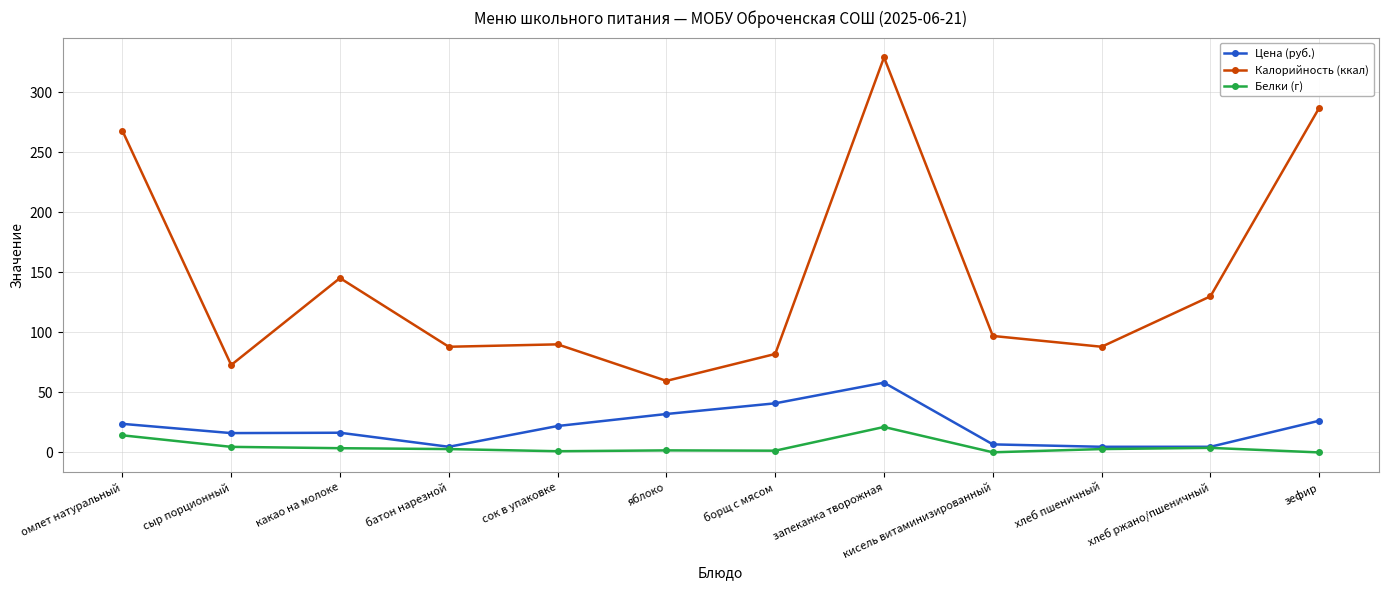

Which series has the largest range (max minus min)?

Калорийность (ккал)